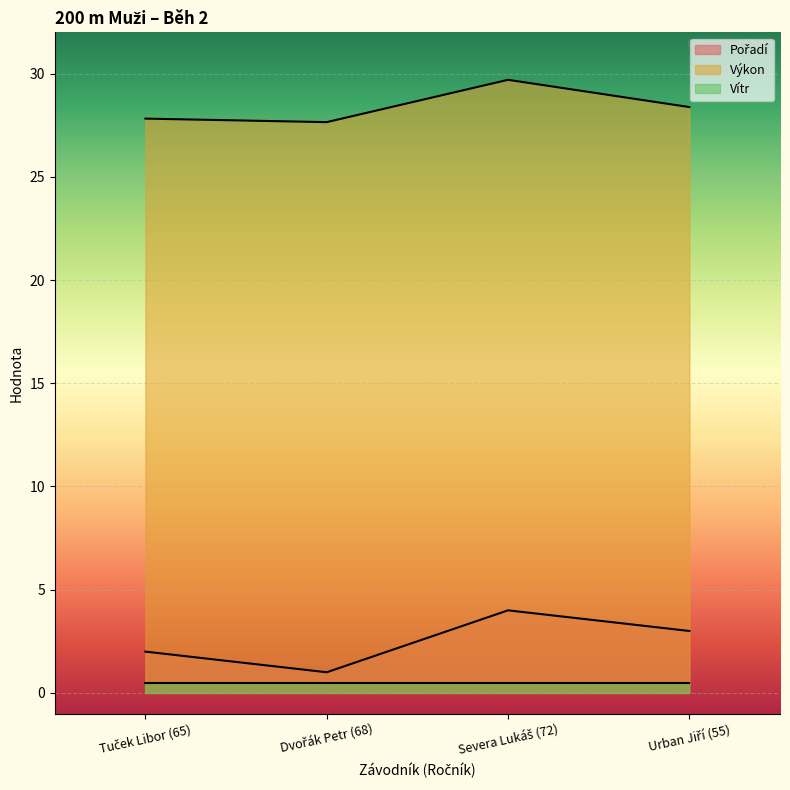

What is the minimum value shown in the chart?

0.5